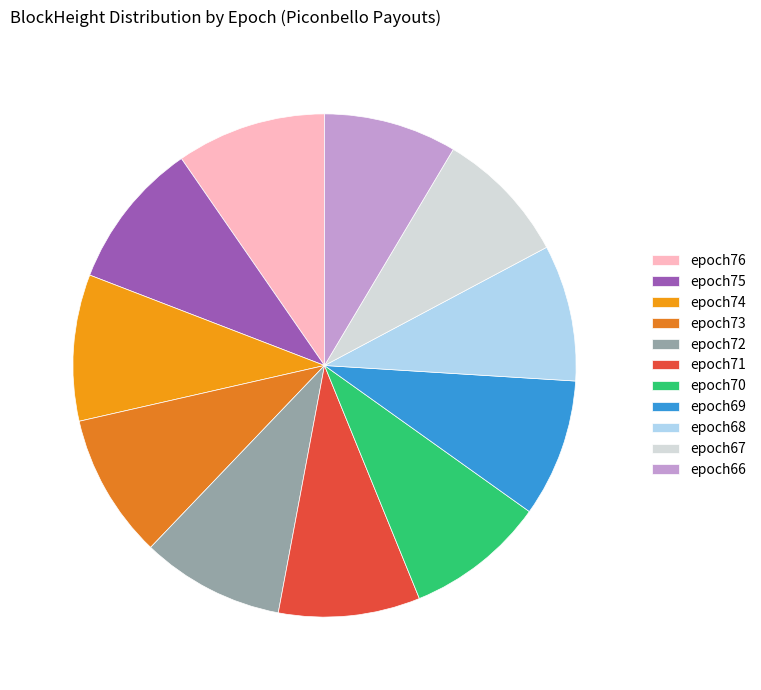

What is the total percentage of epoch68 and epoch73?

18.1%